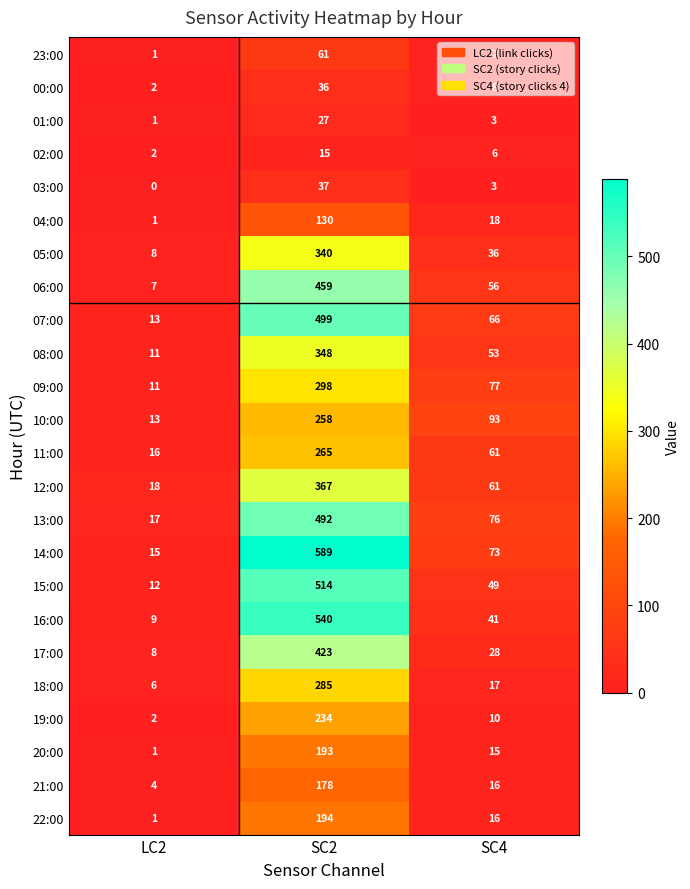

At how many categories does at least one series exceed 219?

1